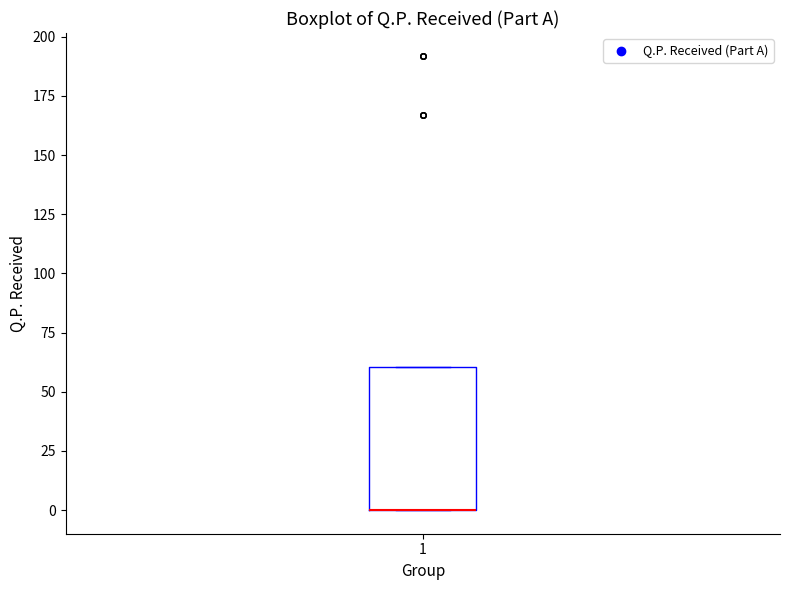

Transcribe this box plot: give where the median line is, the range the box spans, and where the two whiskers end, as read against the y-axis. The values are not printed on the chart, so give them approximately, as read against the axis.

median 0 (drawn on the box's lower edge), box 0 to 60, whiskers 0 to 60